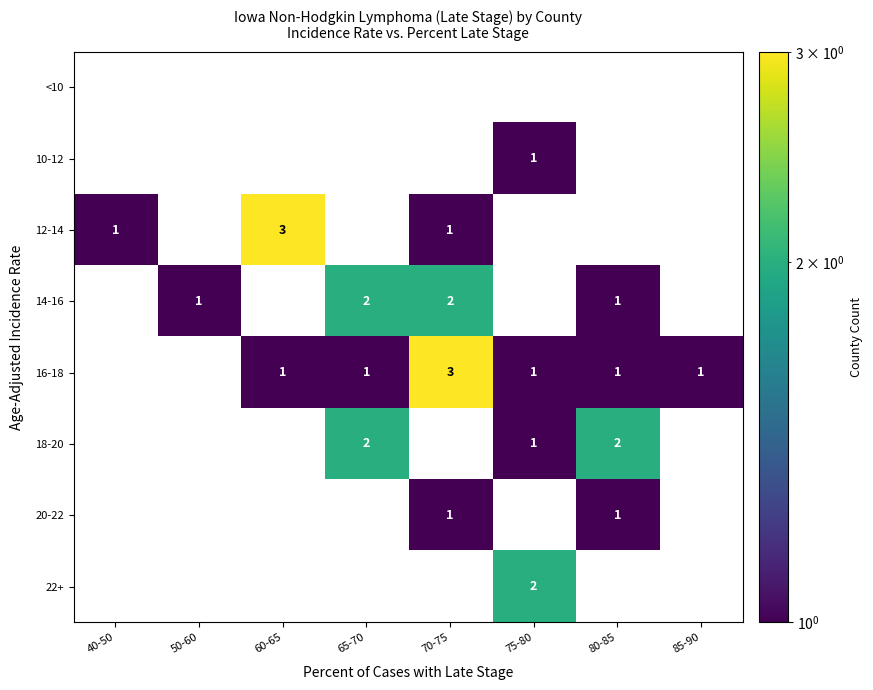

How many positive values does the 14-16 series have?

4